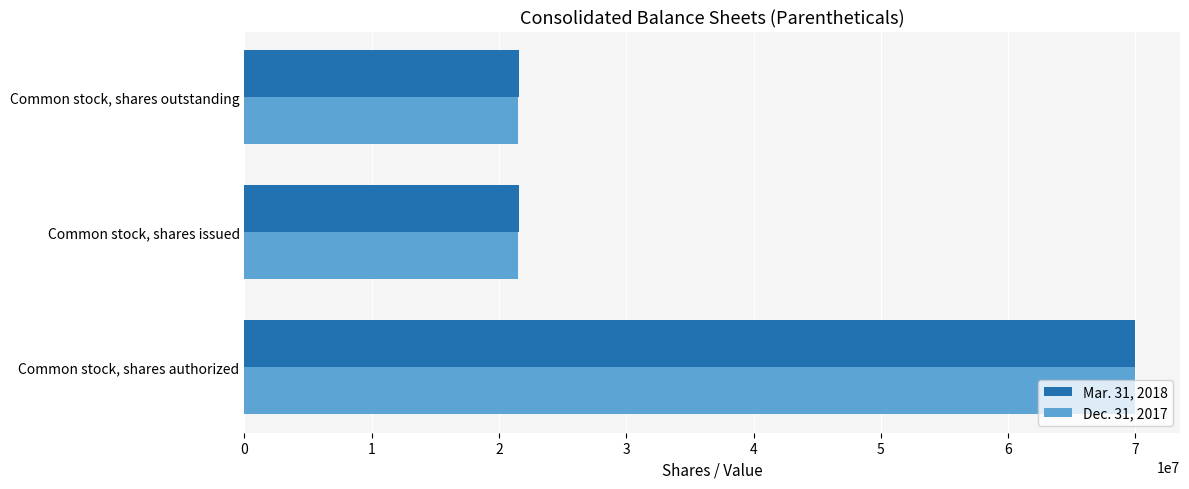

What are all the series names shown in the legend?

Mar. 31, 2018, Dec. 31, 2017